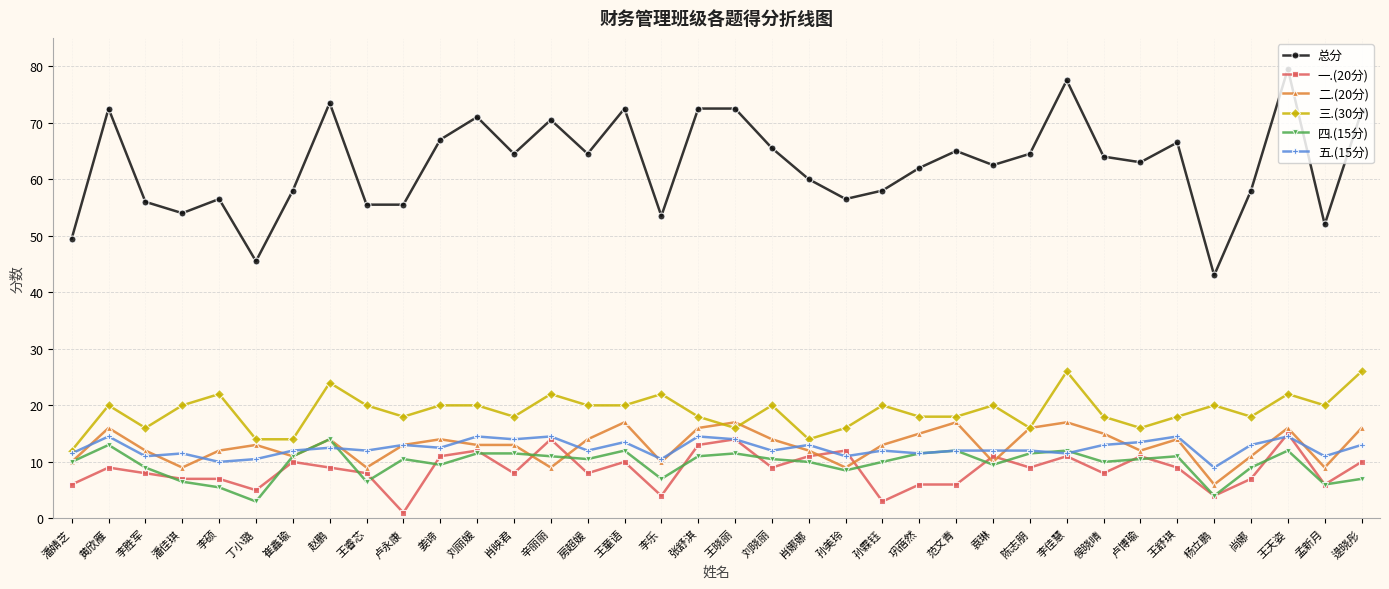

What is the difference between the maximum and second lowest values in the 二.(20分) series?

8.0